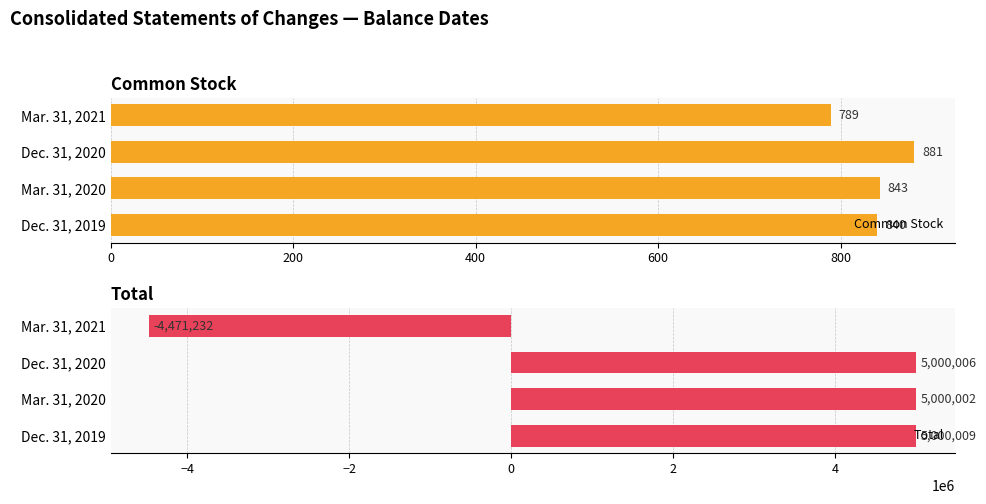

Is it true that Total equals 5000002 at Mar. 31, 2020?

True